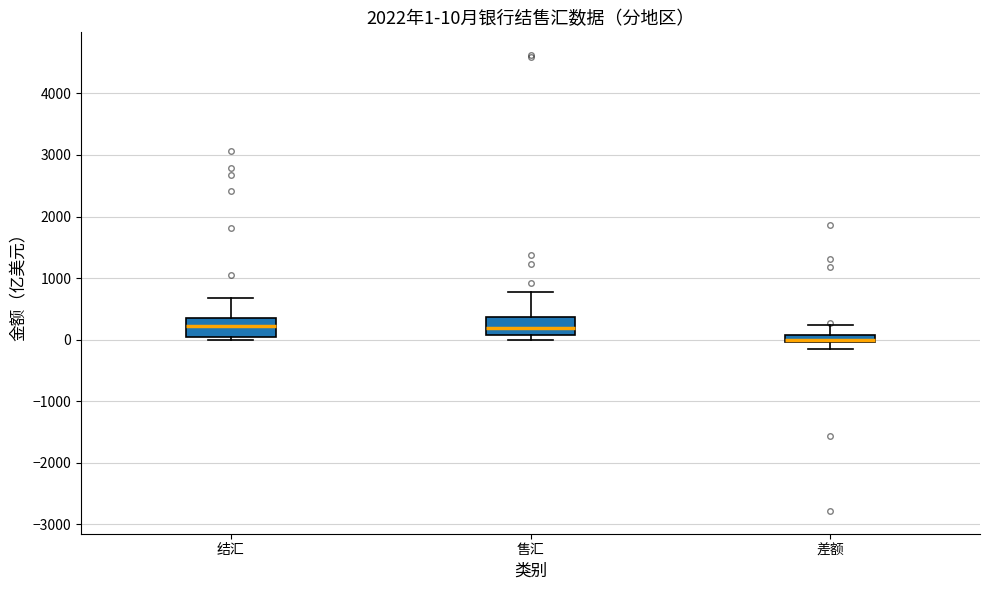

Which box has the lowest median line?

差额